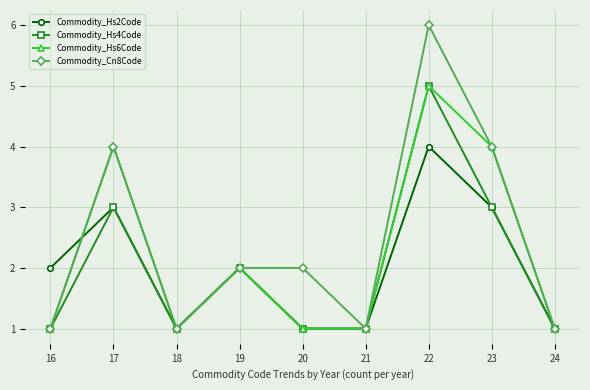

Is the value of Commodity_Cn8Code at 16 greater than the value of Commodity_Hs6Code at 19?

No